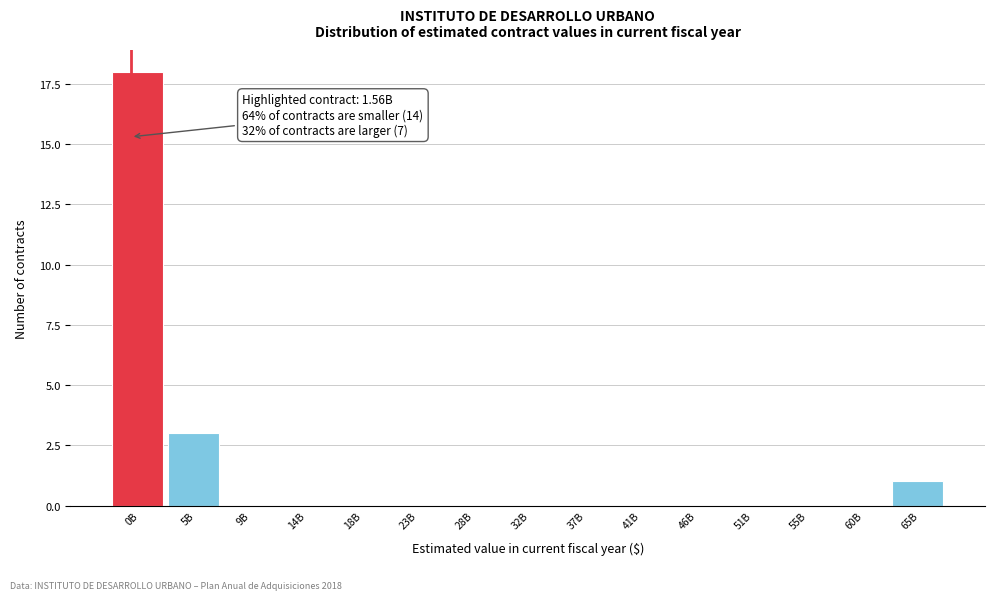

Reading left to right, extract all data points from this chart.

0B=18	5B=3	9B=0	14B=0	18B=0	23B=0	28B=0	32B=0	37B=0	41B=0	46B=0	51B=0	55B=0	60B=0	65B=1